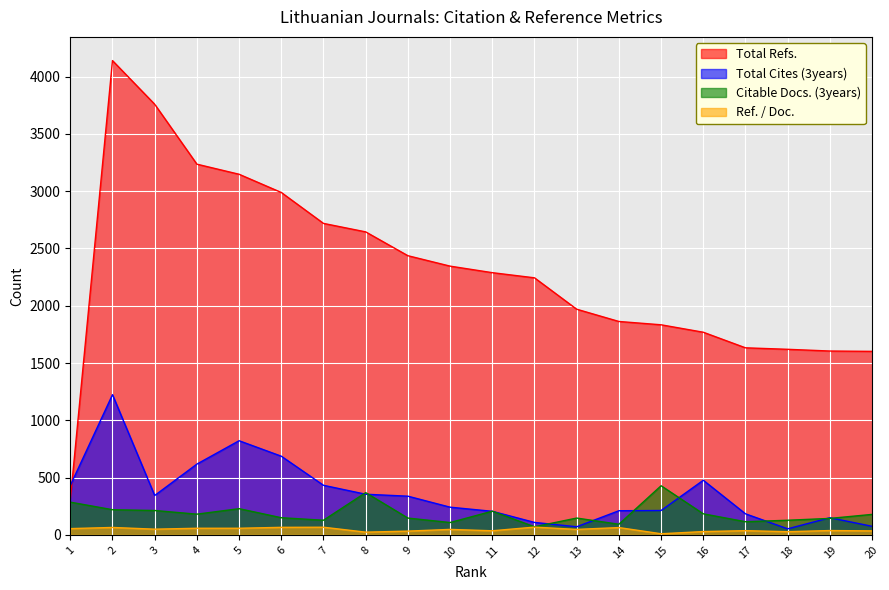

Which category has the lowest value across all series?

15